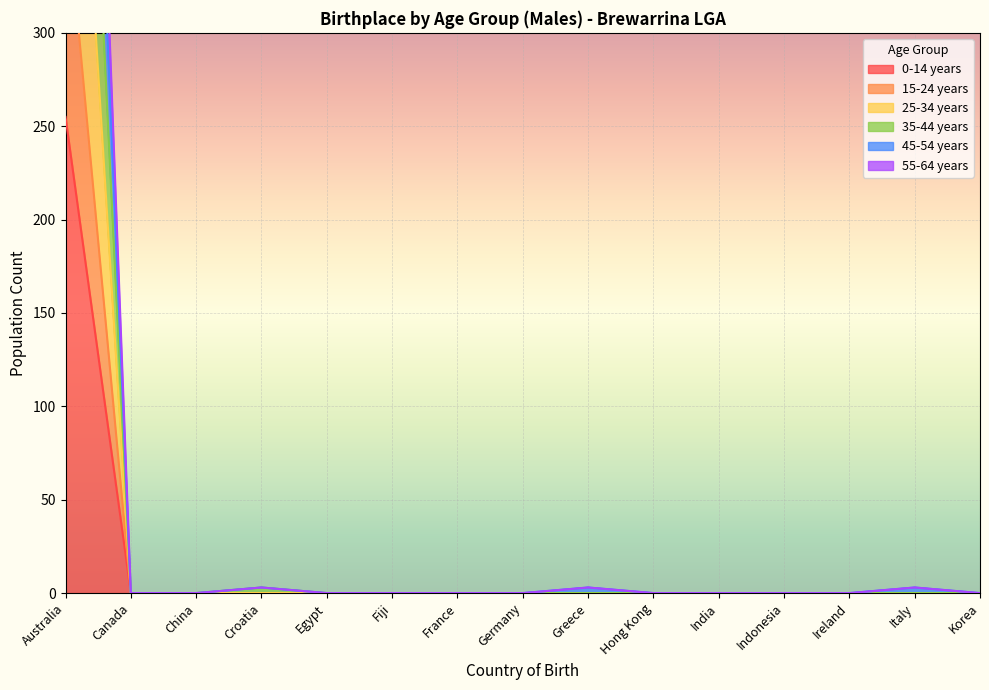

Is it true that 0-14 years equals 71 at Australia?

False